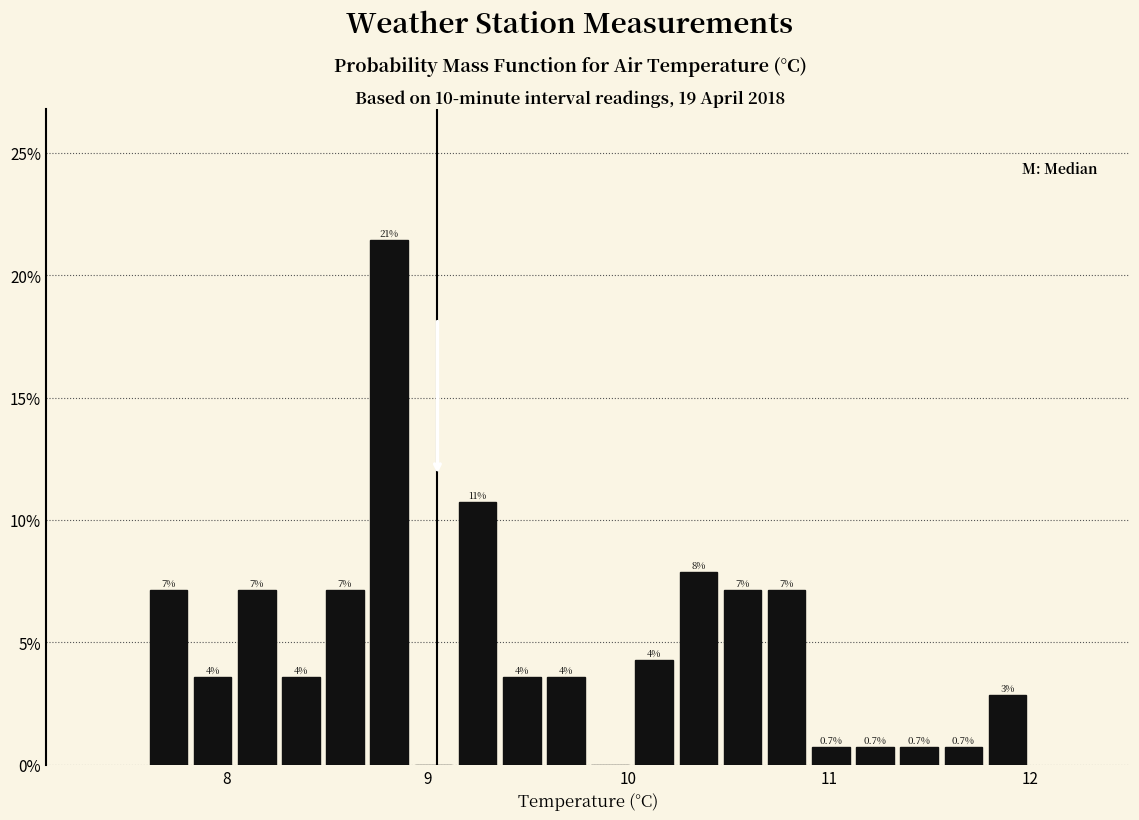

Around what value on the x-axis is the tallest bar? Give the approximate position of its centre, as read against the axis.

8.8